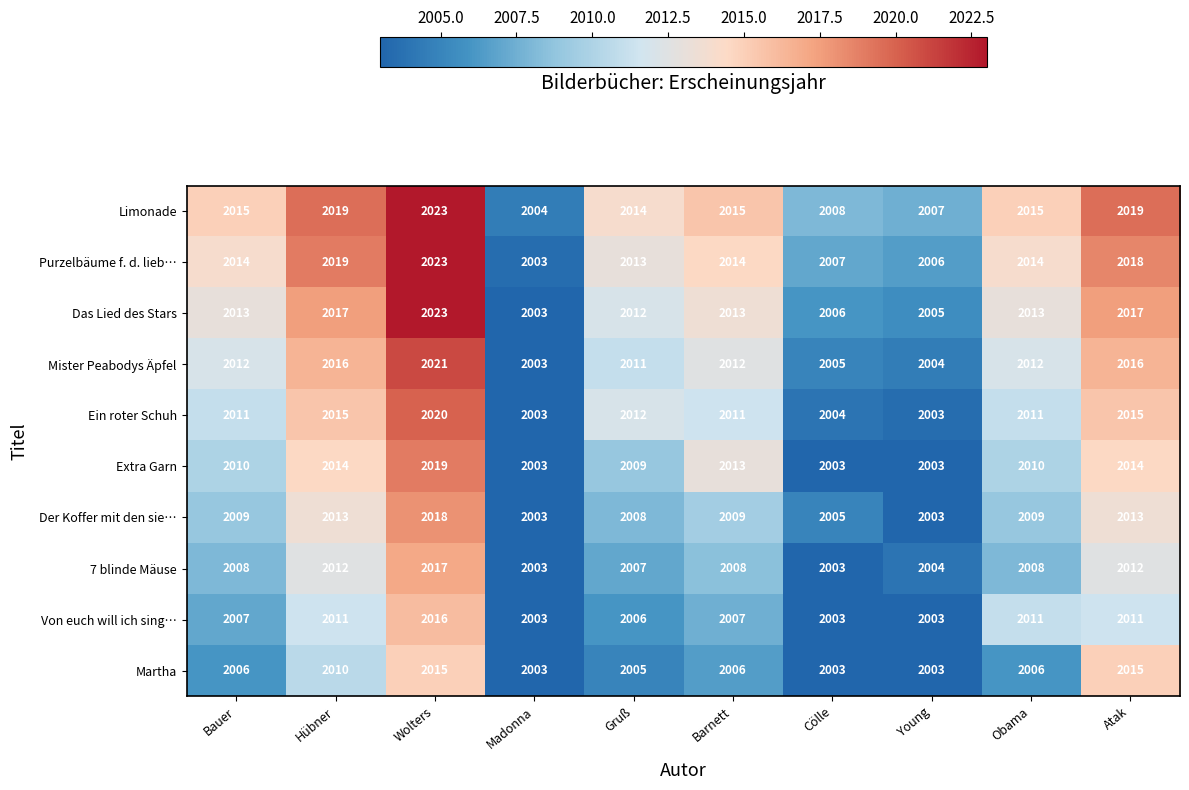

What is the average value of the Limonade series?

2014